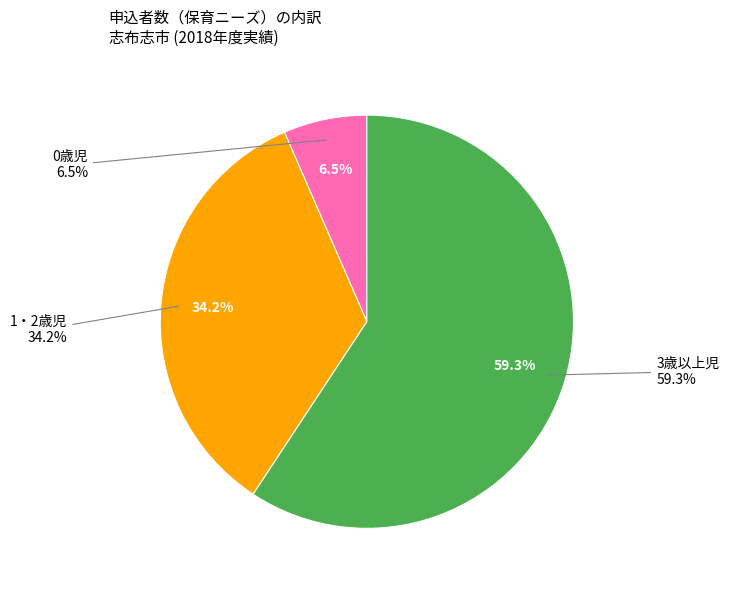

Does 0歳児 account for over 50% of the chart?

No